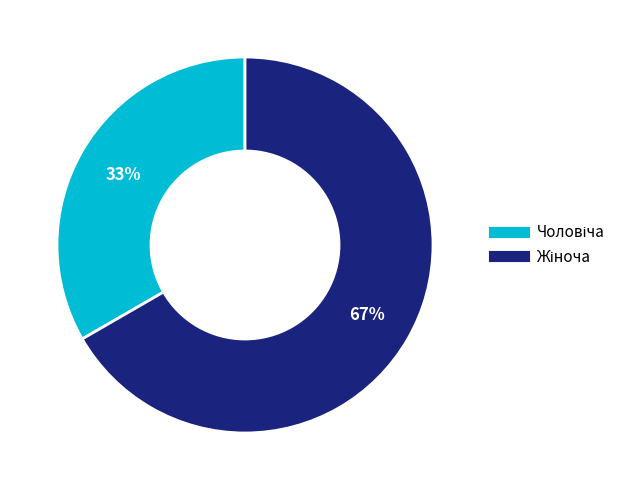

Does any single category account for the majority?

Yes